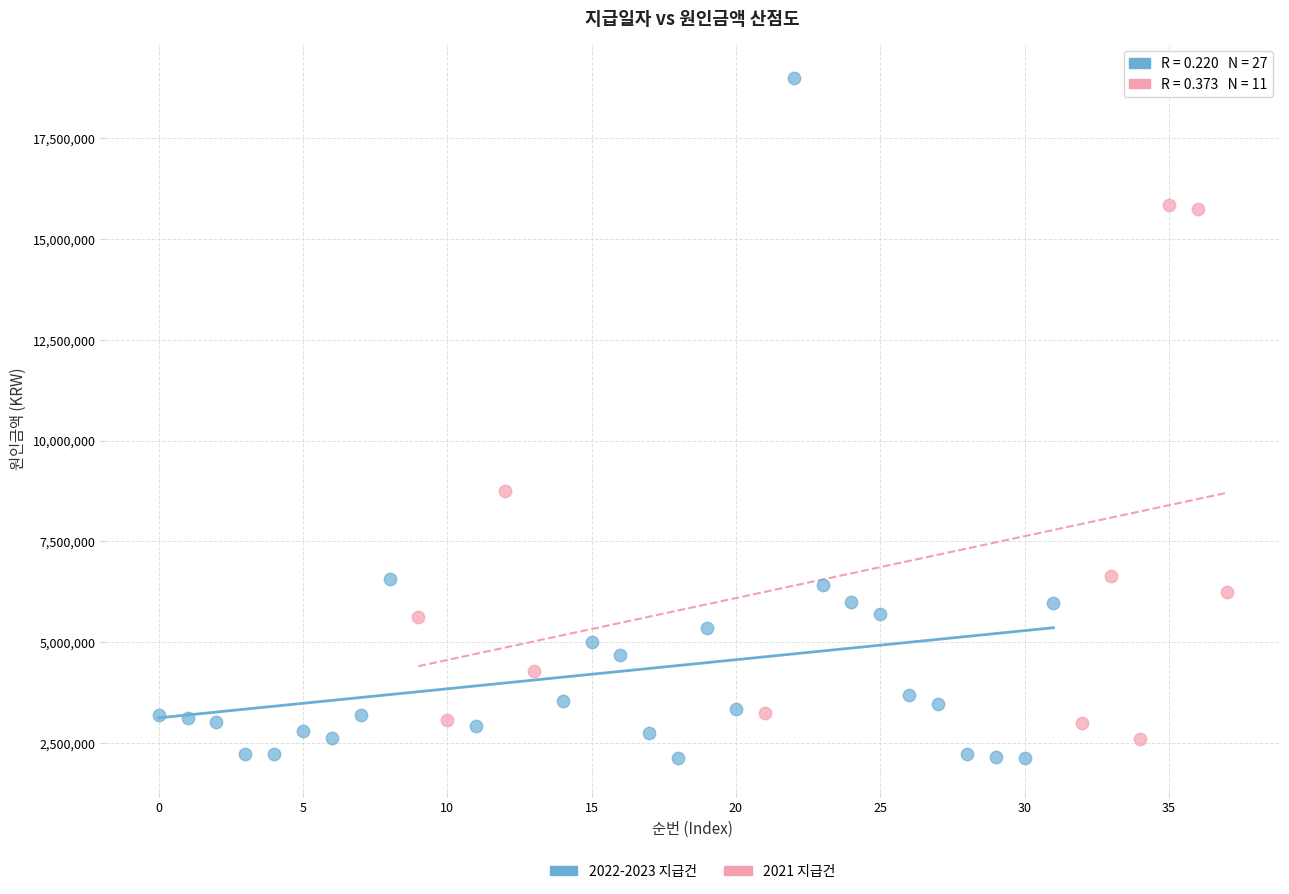

Which series has the largest Y range (max minus min)?

2022-2023 지급건